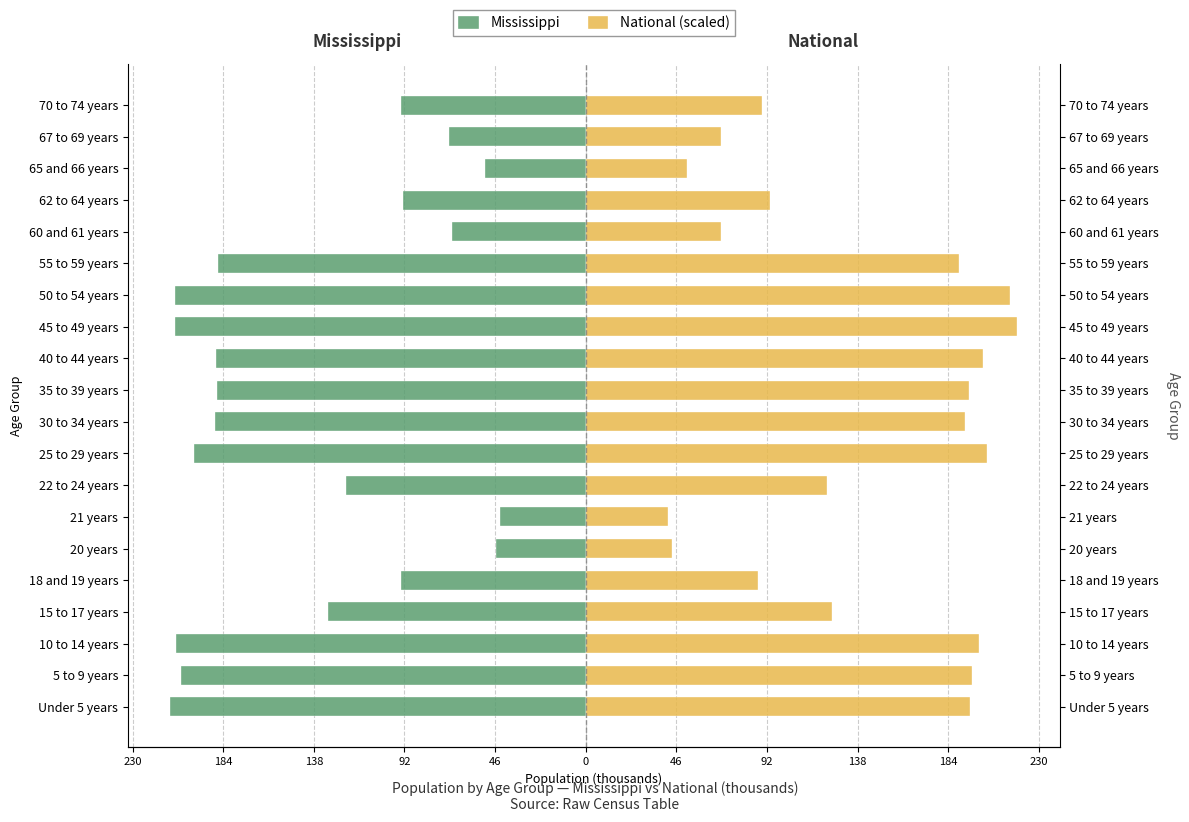

Which series has the widest spread of values?

National (scaled)